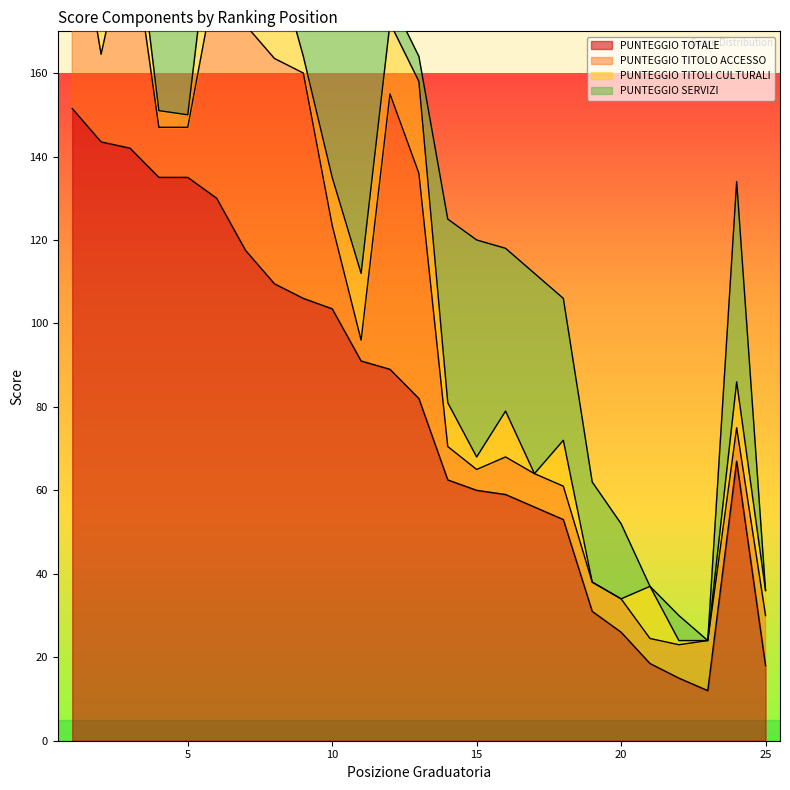

What are all the series names shown in the legend?

PUNTEGGIO TOTALE, PUNTEGGIO TITOLO ACCESSO, PUNTEGGIO TITOLI CULTURALI, PUNTEGGIO SERVIZI